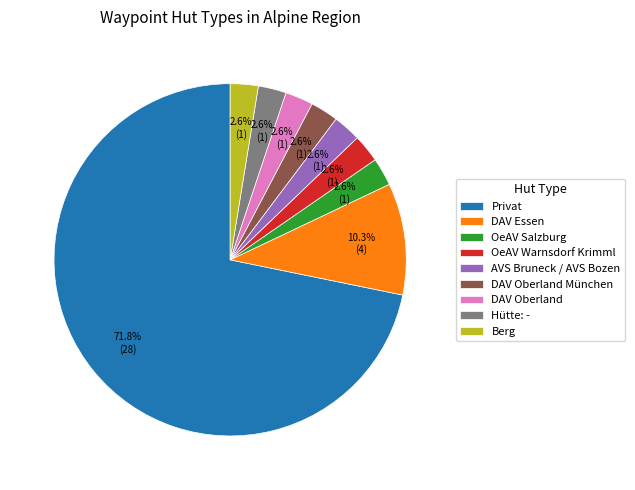

Do DAV Oberland and DAV Essen together represent more than half of the pie?

No